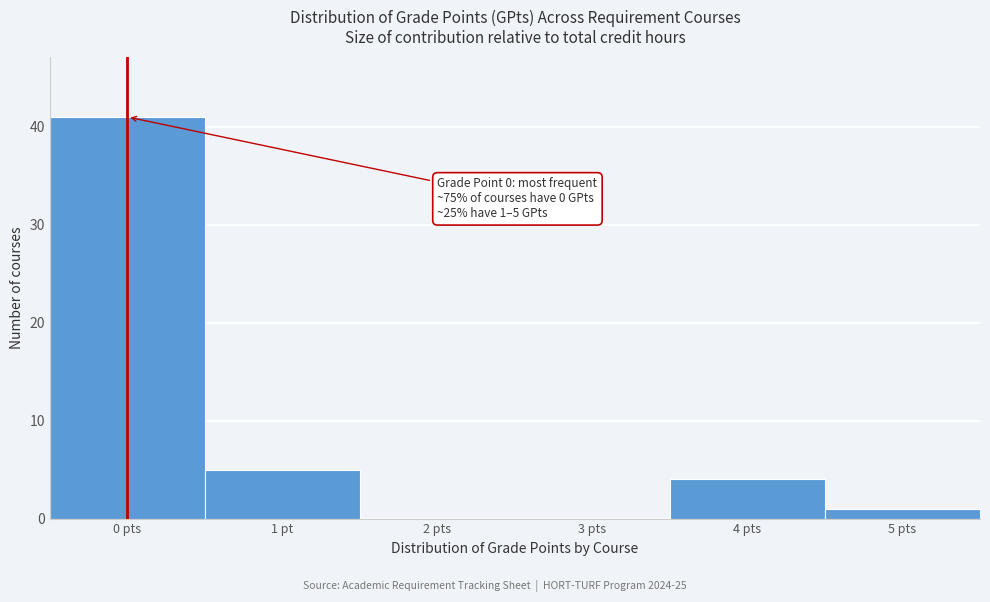

Reading left to right, transcribe all the data shown in this chart.

0 pts=41	1 pt=5	2 pts=0	3 pts=0	4 pts=4	5 pts=1